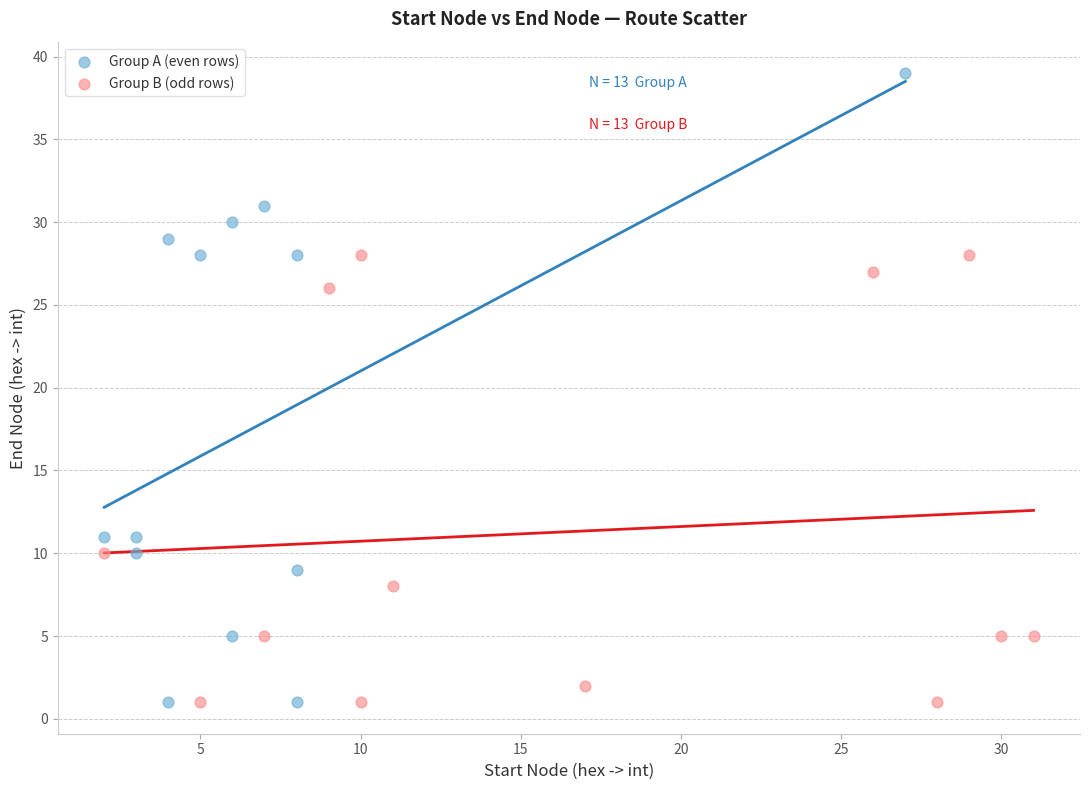

Which series has the largest Y range (max minus min)?

Group A (even rows)